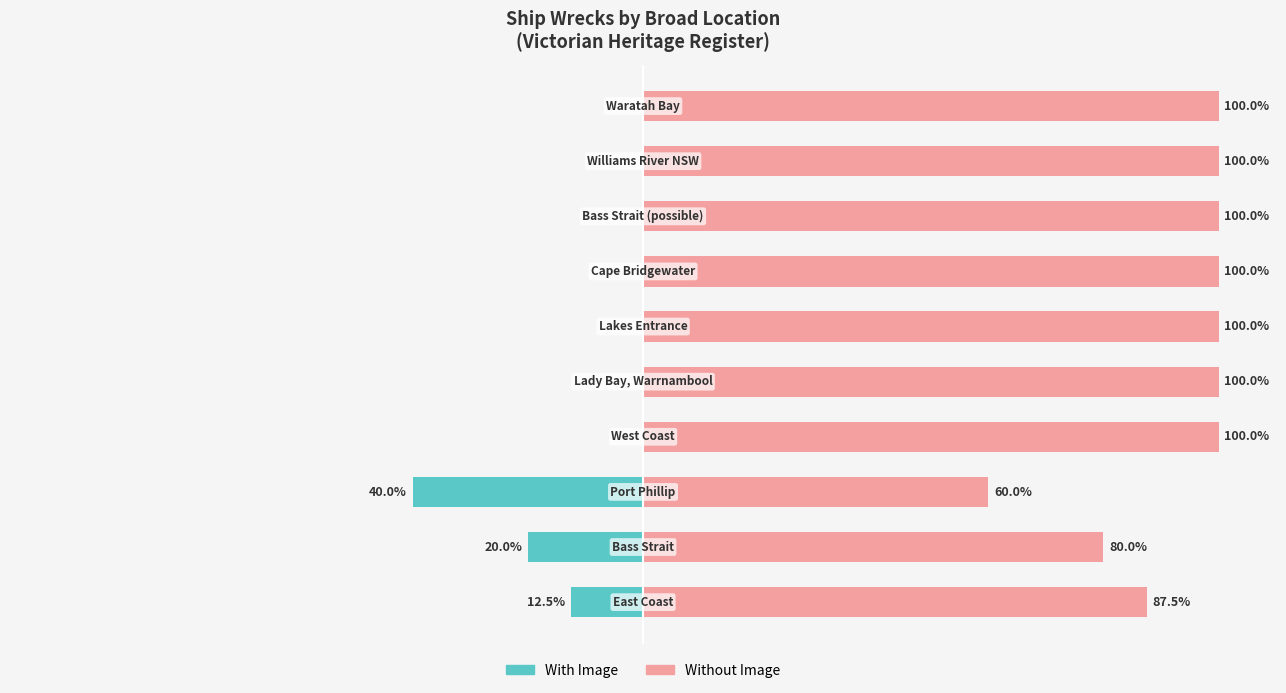

What is the spread (max minus min) of values at 25?

100.0